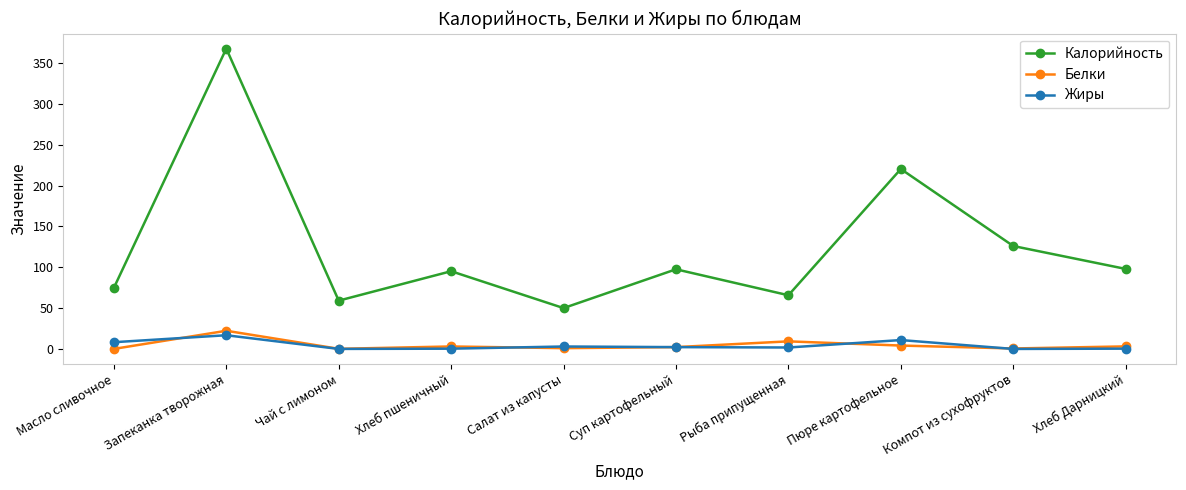

Count the number of data series in this chart.

3